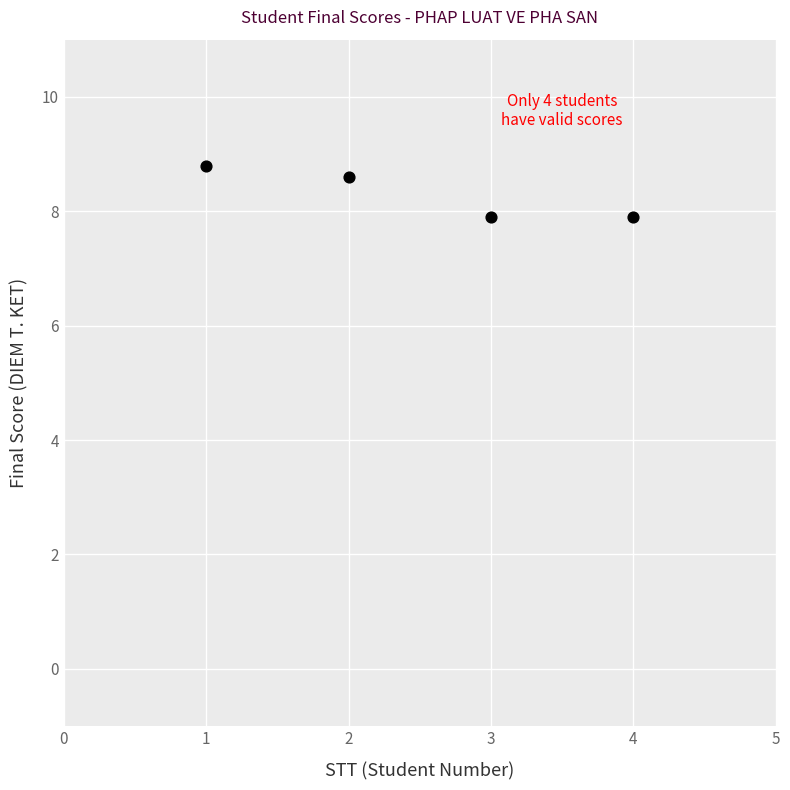

What is the range of X values (max minus min)?

3.0